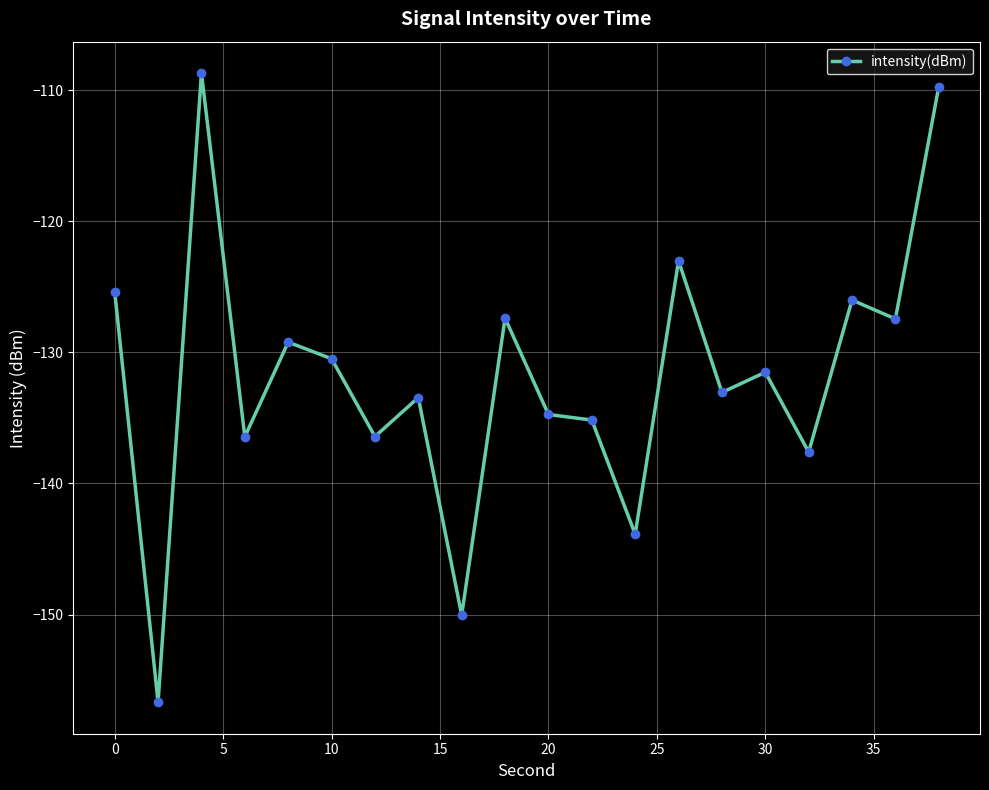

What is the greatest value displayed?

-108.7